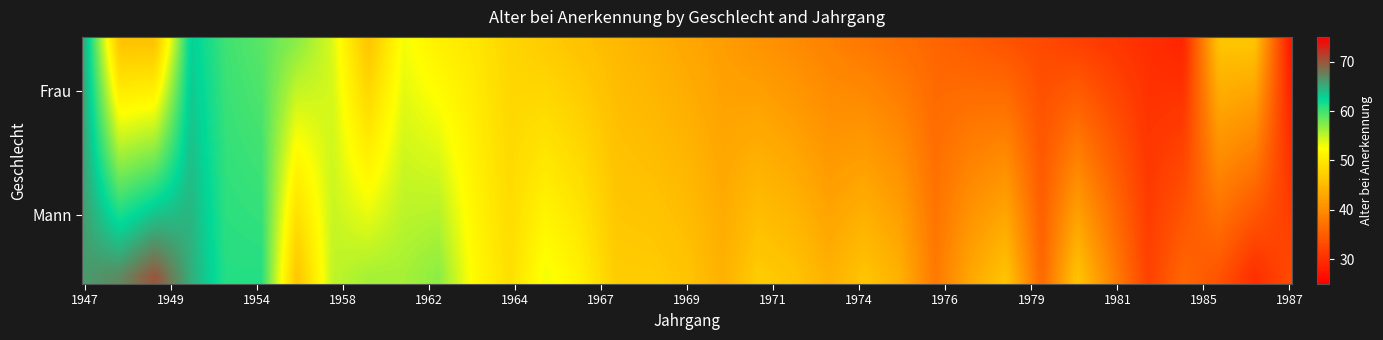

At which category is the sum across all series the highest?

1947